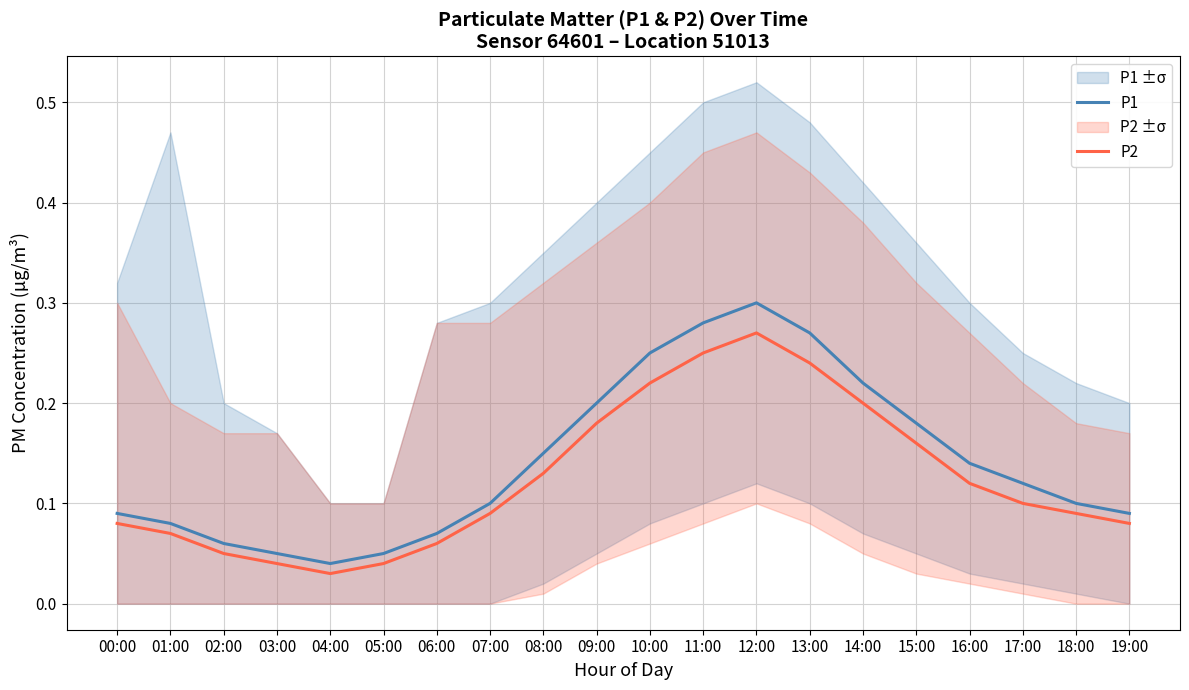

What is the label of the 10th point from the left?

09:00